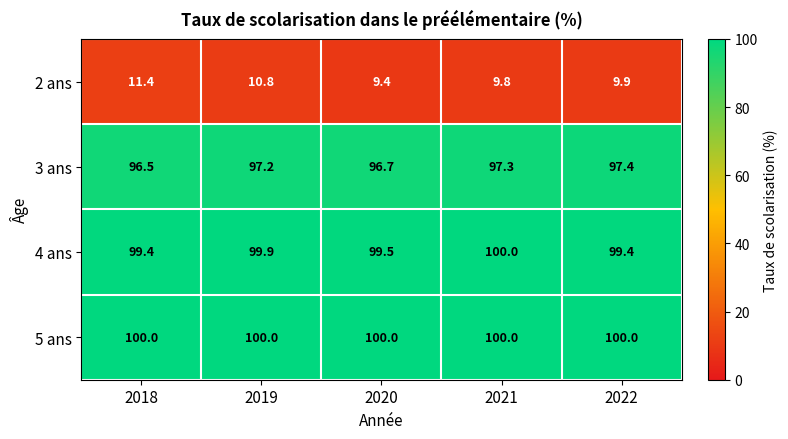

What value does the 4 ans series have at 2019?

99.9